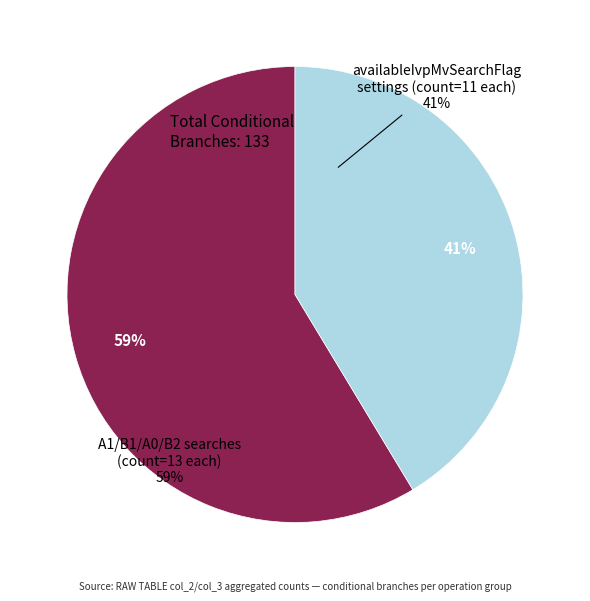

What portion of the pie excludes availableIvpMvSearchFlagB0 setting?

91.7%